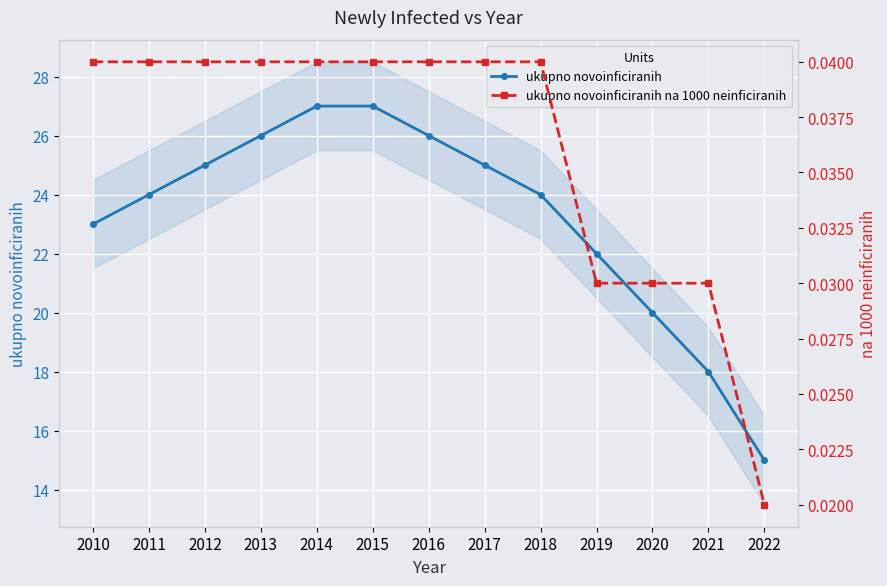

How many lines are shown in the chart?

2